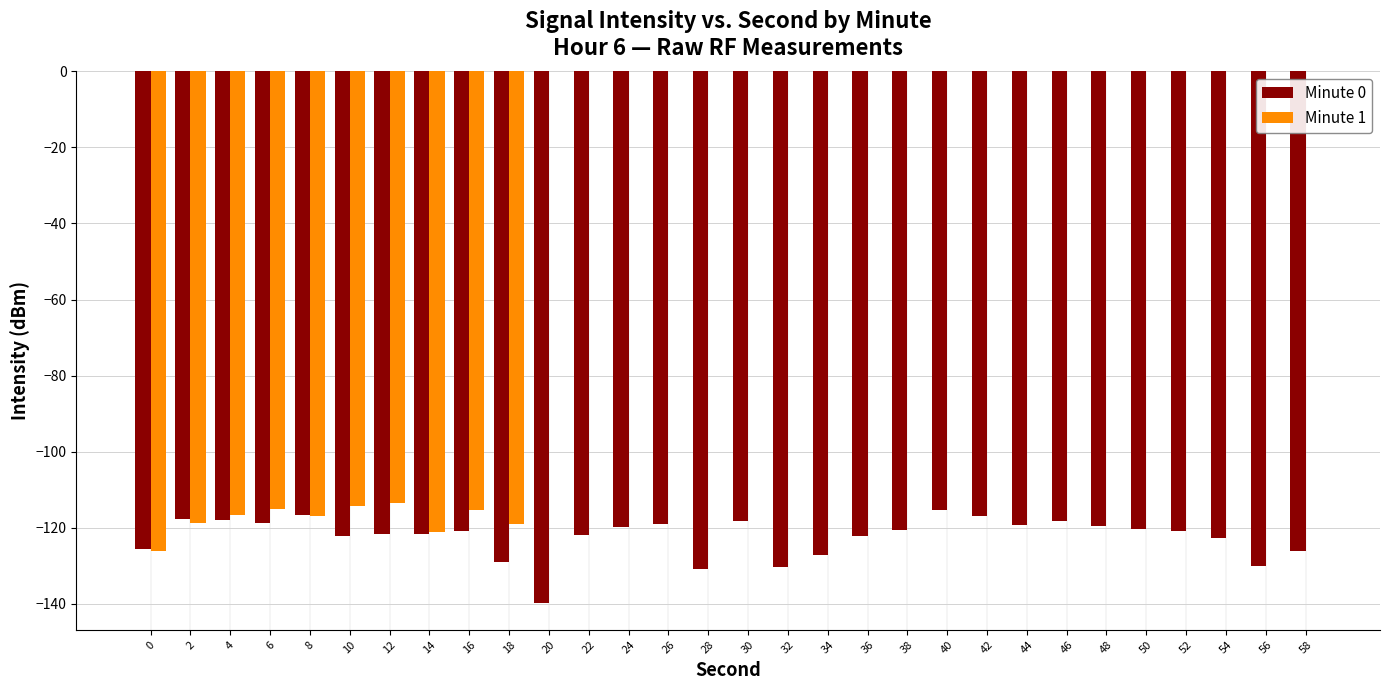

What is the maximum value for Minute 0?

-115.3